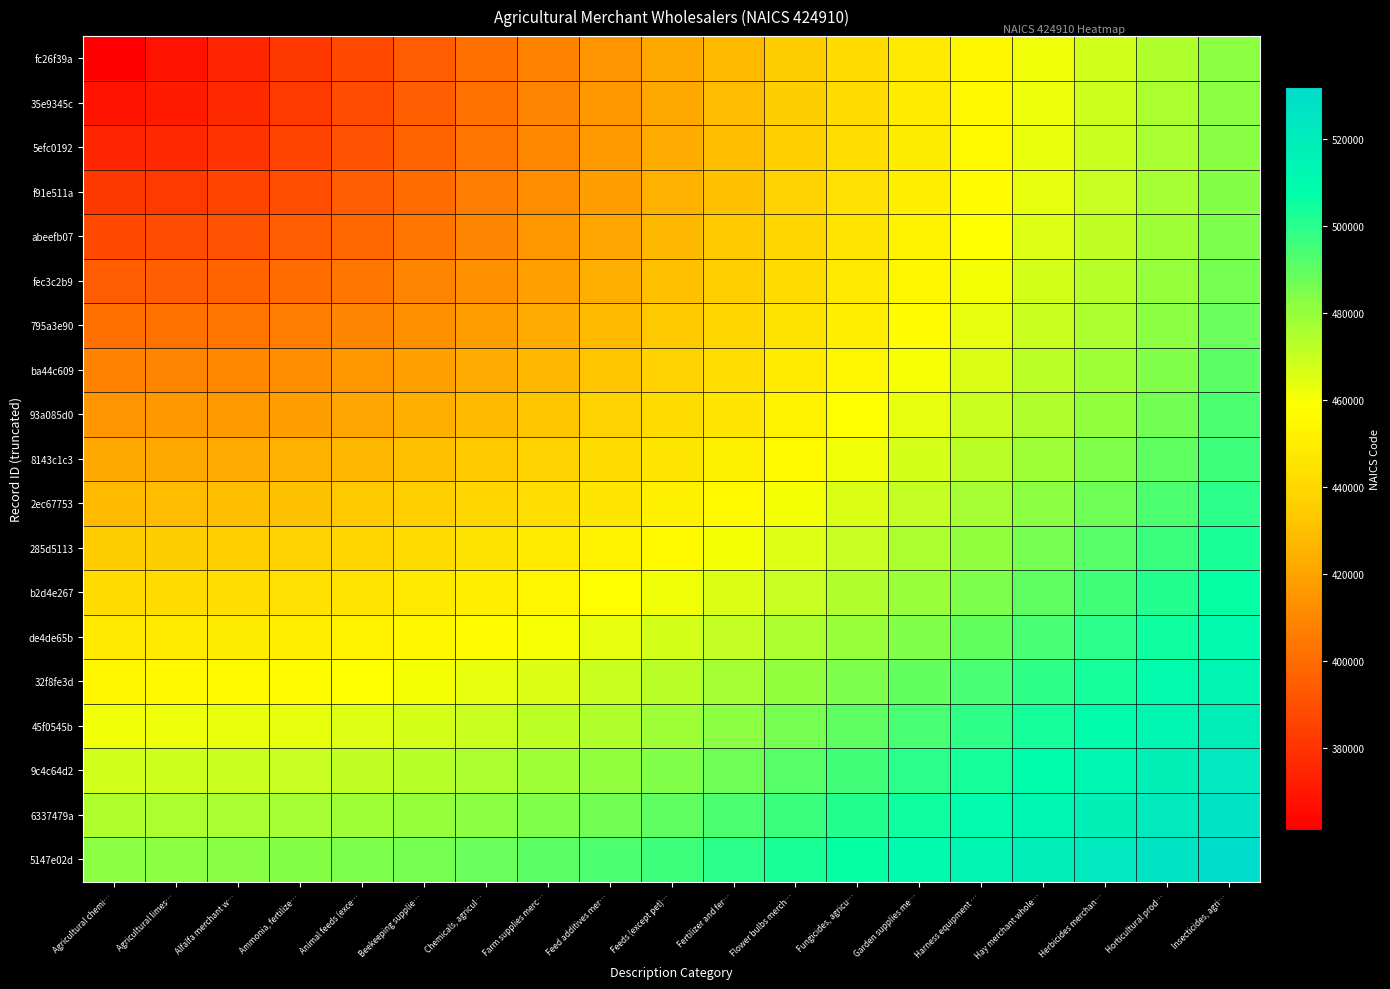

Between Herbicides merchan… and Horticultural prod…, which series saw the biggest shift?

fc26f39a